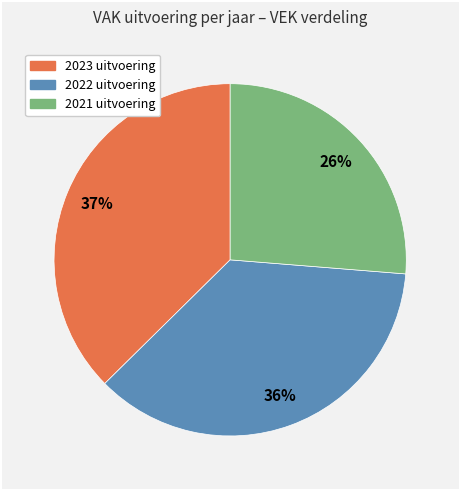

Do 2023 uitvoering and 2022 uitvoering together represent more than half of the pie?

Yes